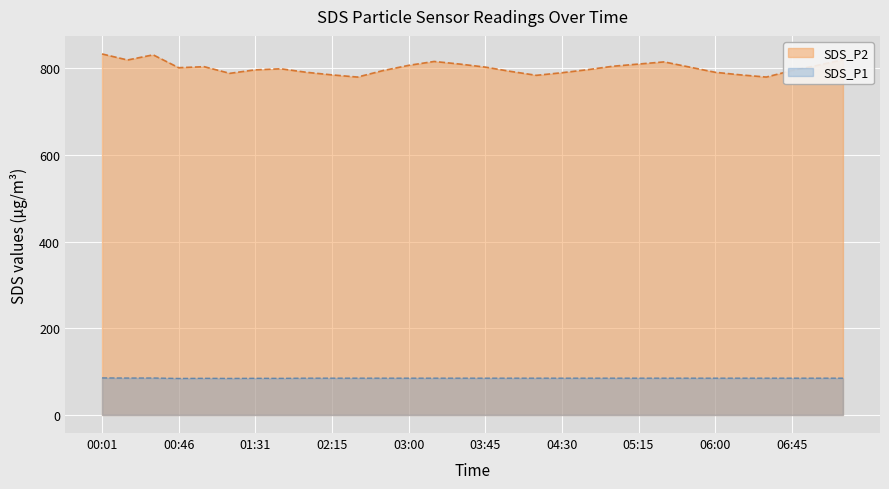

Rank the categories by value from lowest to highest.

02:30, 06:30, 04:15, 02:15, 06:15, 01:16, 04:30, 02:00, 06:00, 04:00, 02:45, 06:45, 01:31, 04:45, 01:41, 00:46, 03:45, 05:45, 01:01, 05:00, 03:00, 07:00, 03:30, 05:15, 05:30, 03:15, 00:16, 07:15, 00:31, 00:01